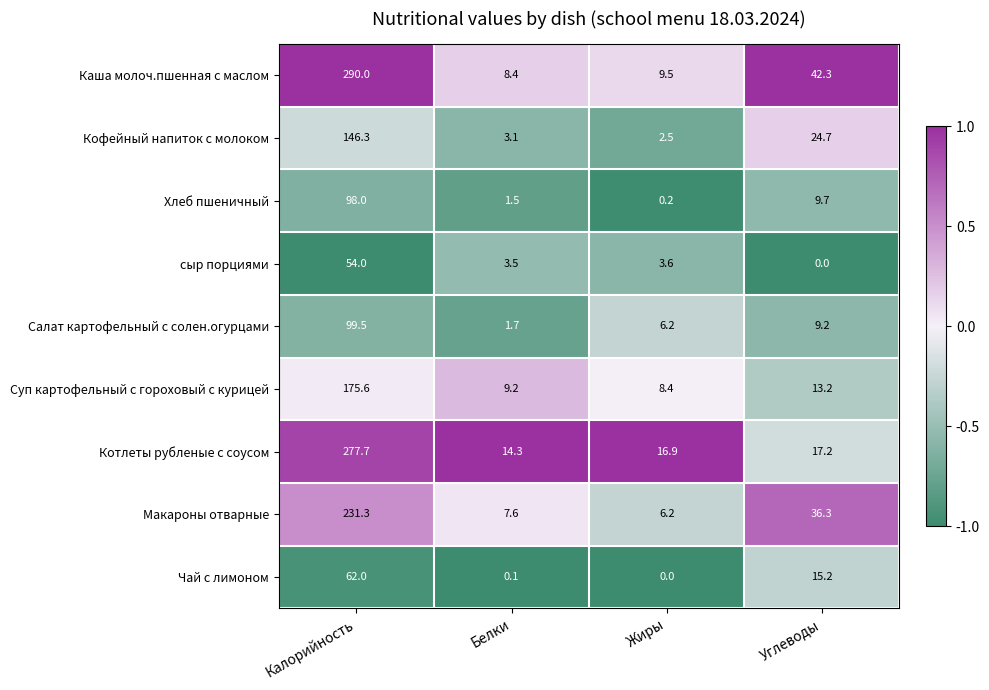

What is the greatest value displayed?

290.0